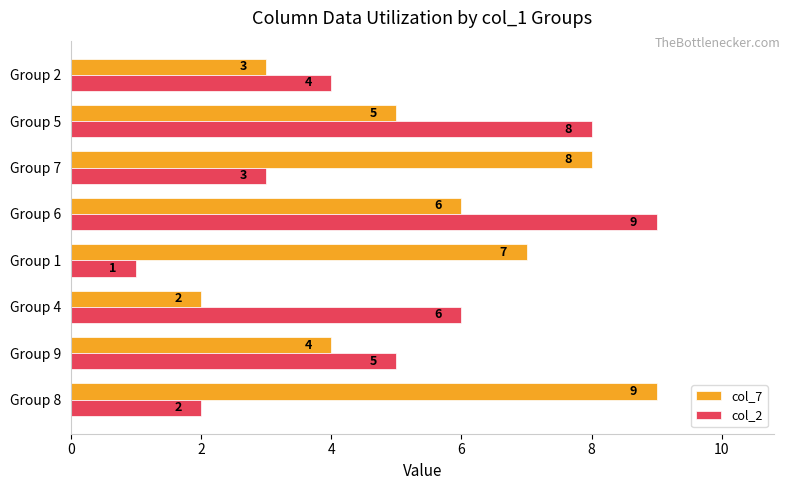

Is the value of col_7 at Group 5 greater than the value of col_2 at Group 6?

No